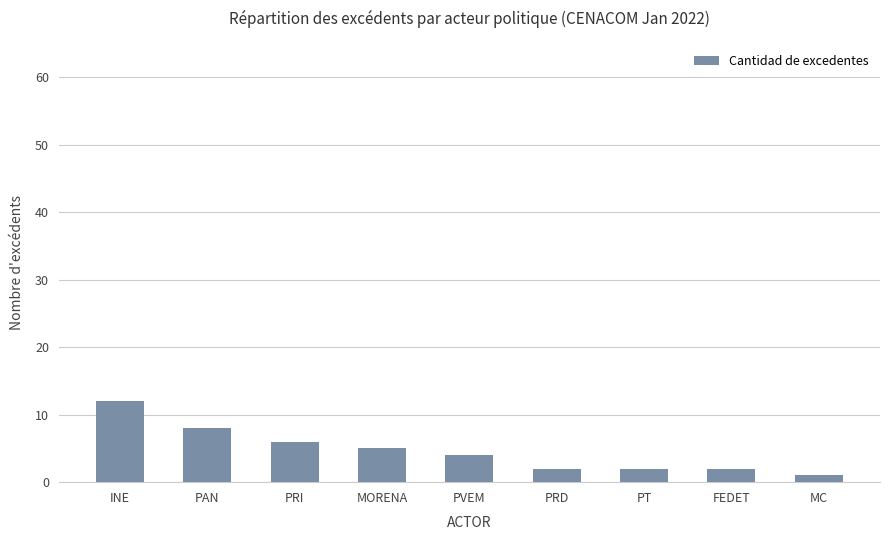

What is the label of the 7th bar from the left?

PT